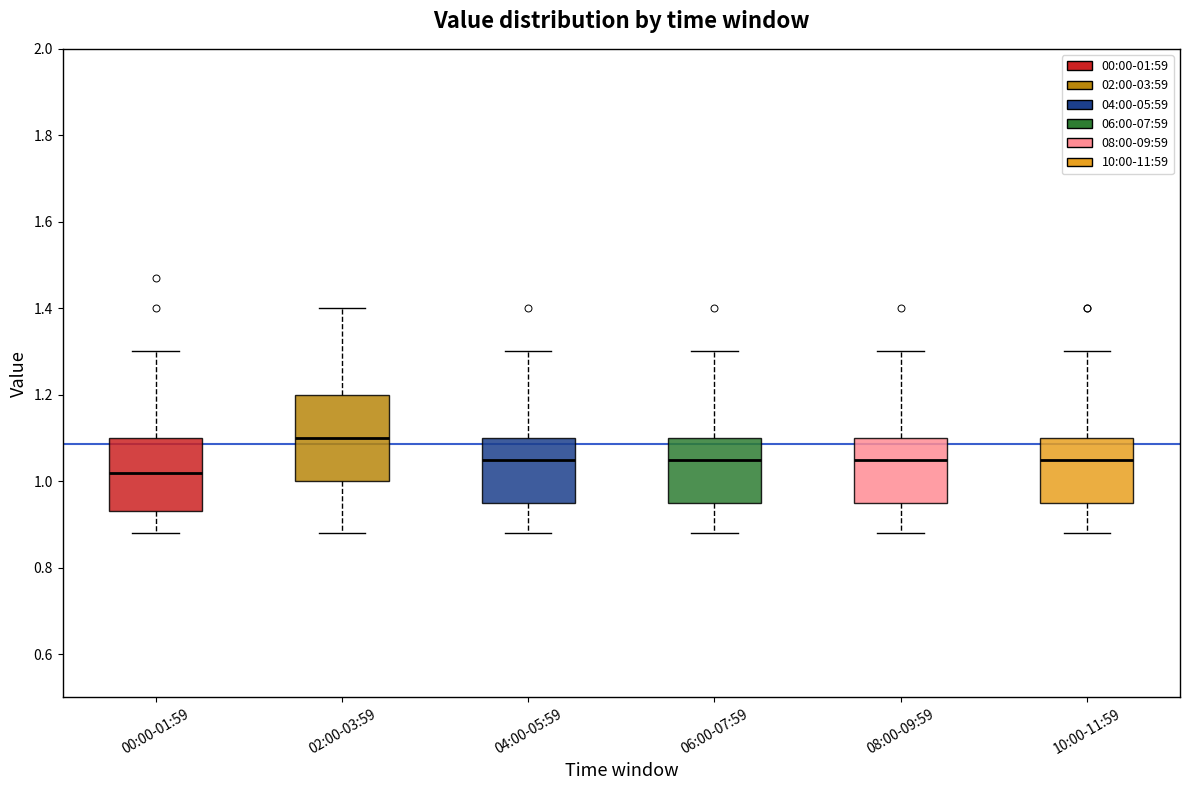

Reading left to right, transcribe this box plot: for each box, give where its median line is, the range the box spans, and where its two whiskers end, as read against the y-axis. The values are not printed on the chart, so give them approximately, as read against the axis.

00:00-01:59: median 1.02, box 0.94 to 1.10, whiskers 0.88 to 1.30
02:00-03:59: median 1.10, box 1.00 to 1.20, whiskers 0.88 to 1.40
04:00-05:59: median 1.06, box 0.96 to 1.10, whiskers 0.88 to 1.30
06:00-07:59: median 1.06, box 0.96 to 1.10, whiskers 0.88 to 1.30
08:00-09:59: median 1.06, box 0.96 to 1.10, whiskers 0.88 to 1.30
10:00-11:59: median 1.06, box 0.96 to 1.10, whiskers 0.88 to 1.30